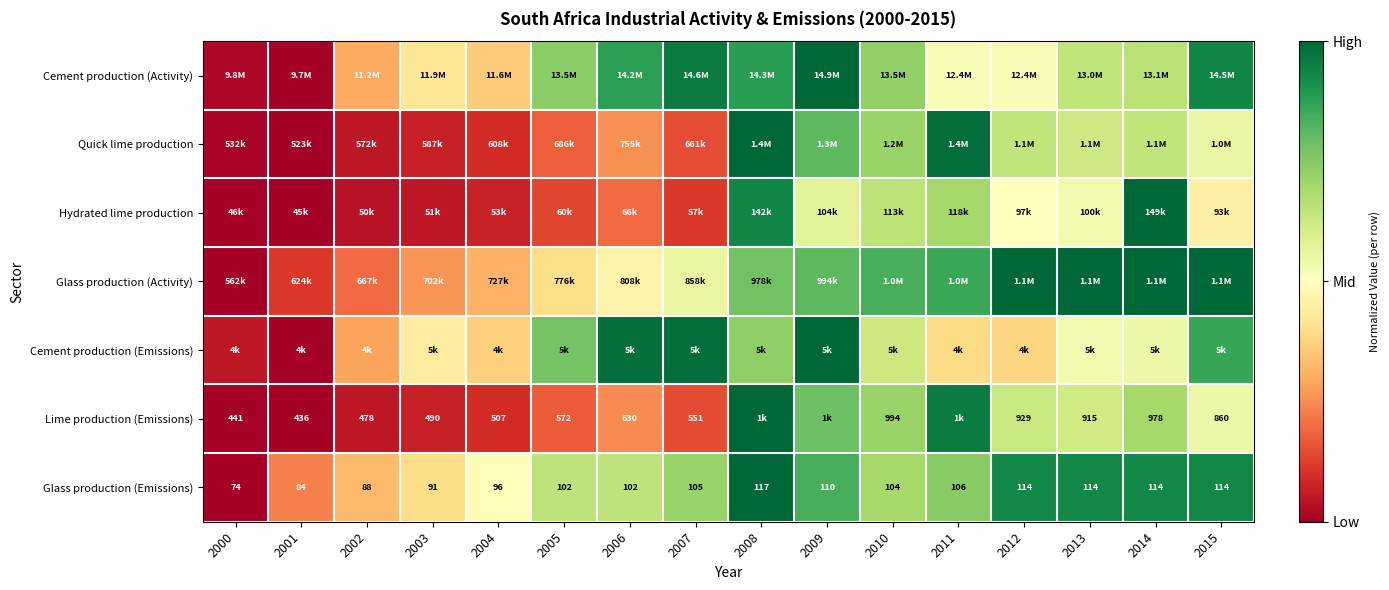

How many series are shown in this chart?

7